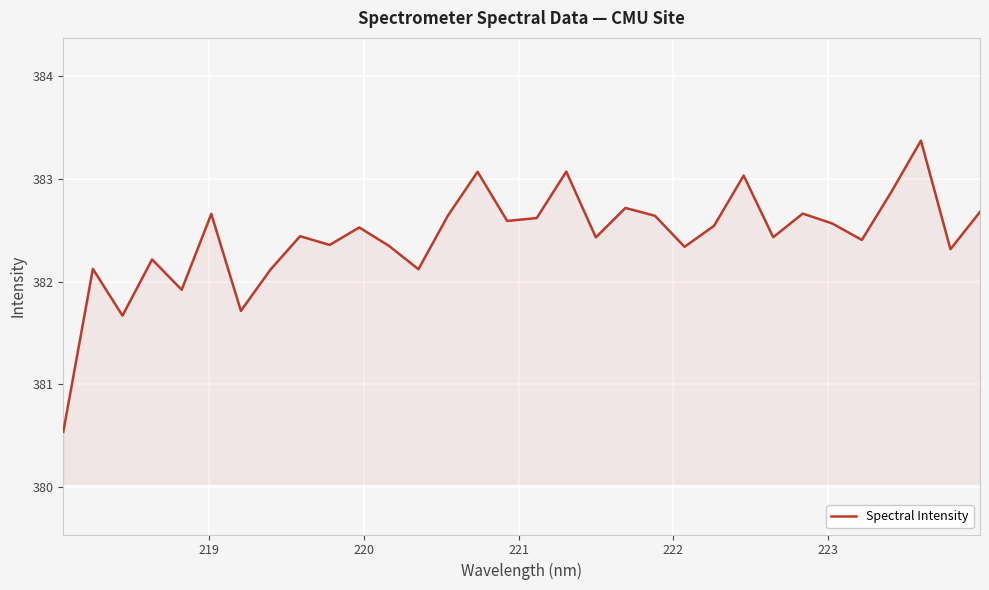

What is the difference between the maximum and minimum values?

2.8